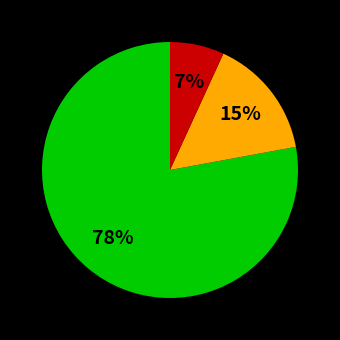

How many segments does this pie chart have?

3